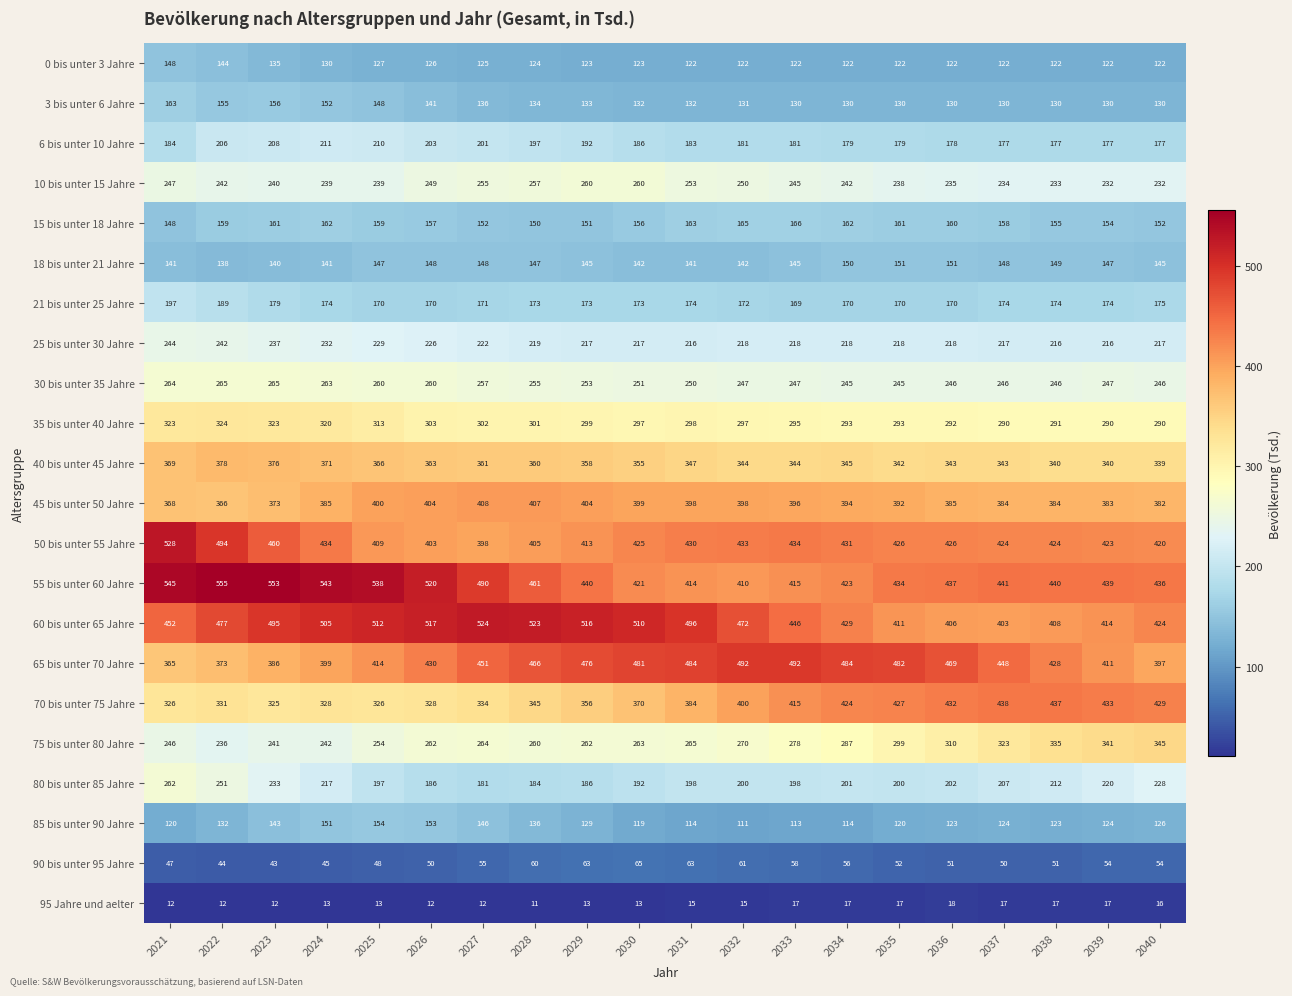

Is the value of 18 bis unter 21 Jahre at 2024 greater than the value of 15 bis unter 18 Jahre at 2021?

No